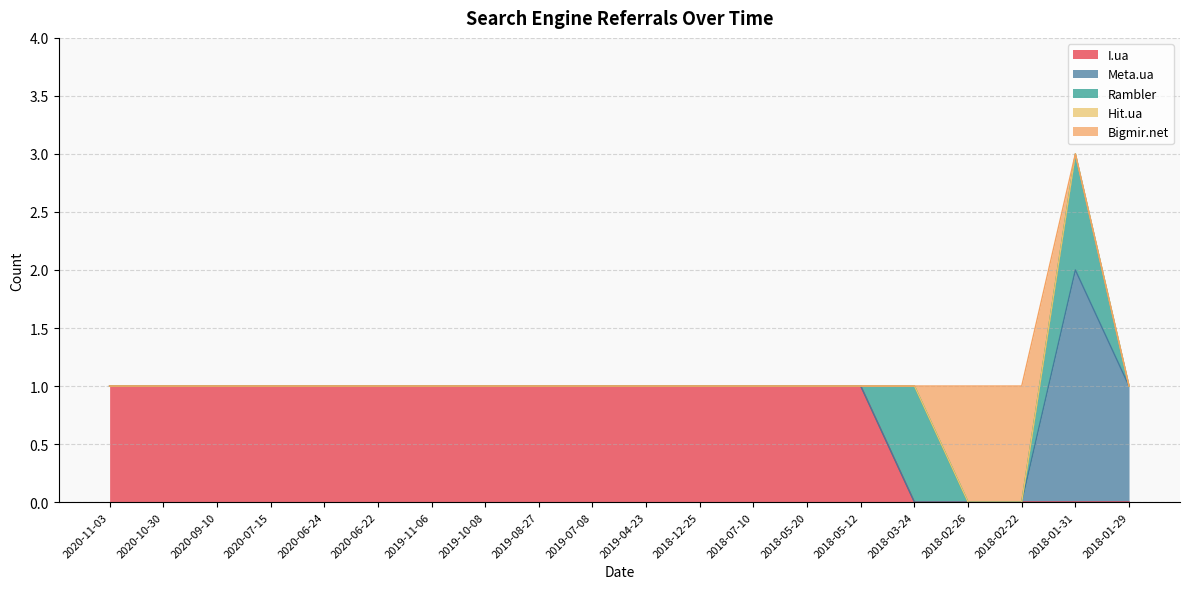

How many positive values does the Rambler series have?

2